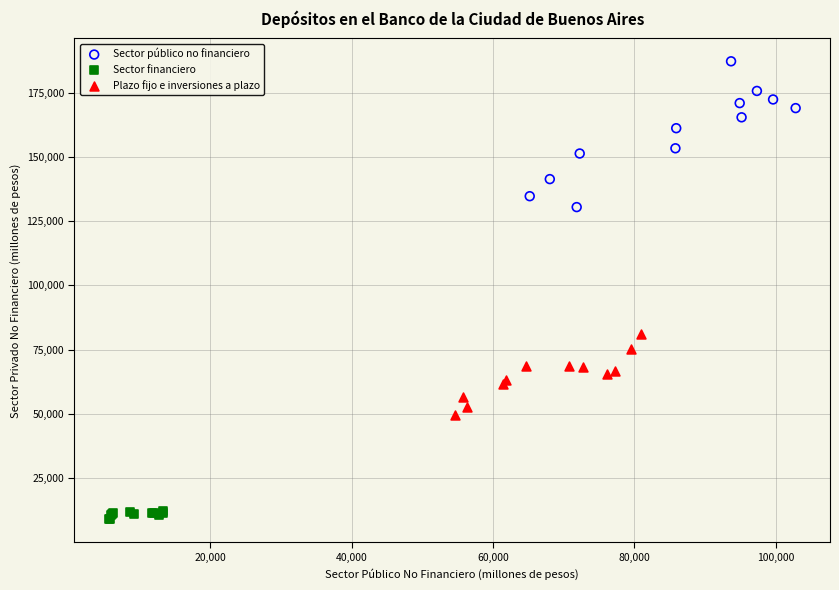

What are all the series names shown in the legend?

Sector público no financiero, Sector financiero, Plazo fijo e inversiones a plazo